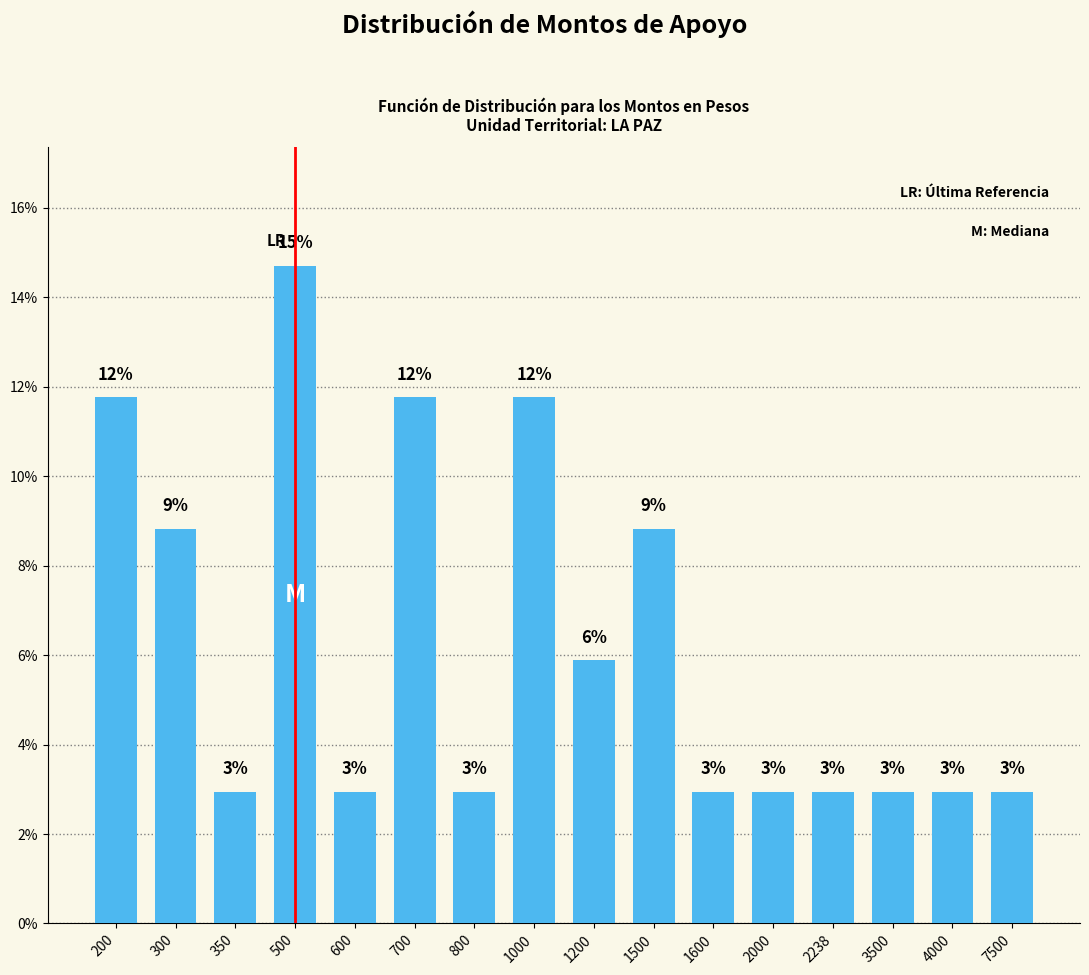

How many bars are there in total?

16